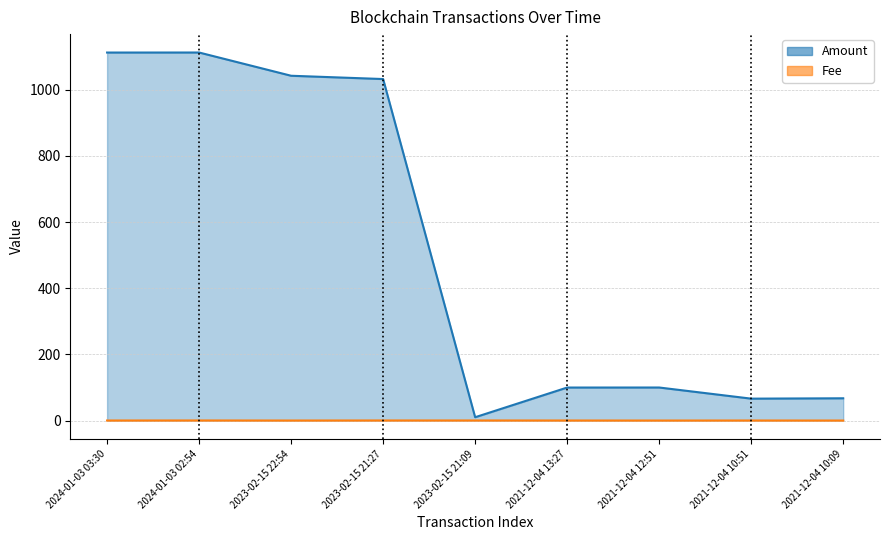

At which category is the sum across all series the highest?

2024-01-03 02:54